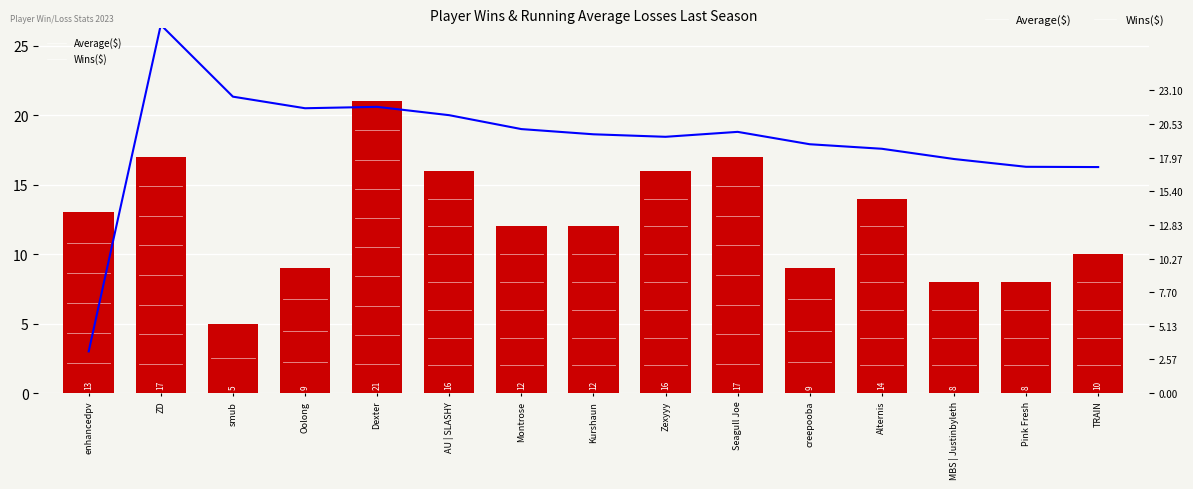

What is the maximum value for Average($)?

26.5